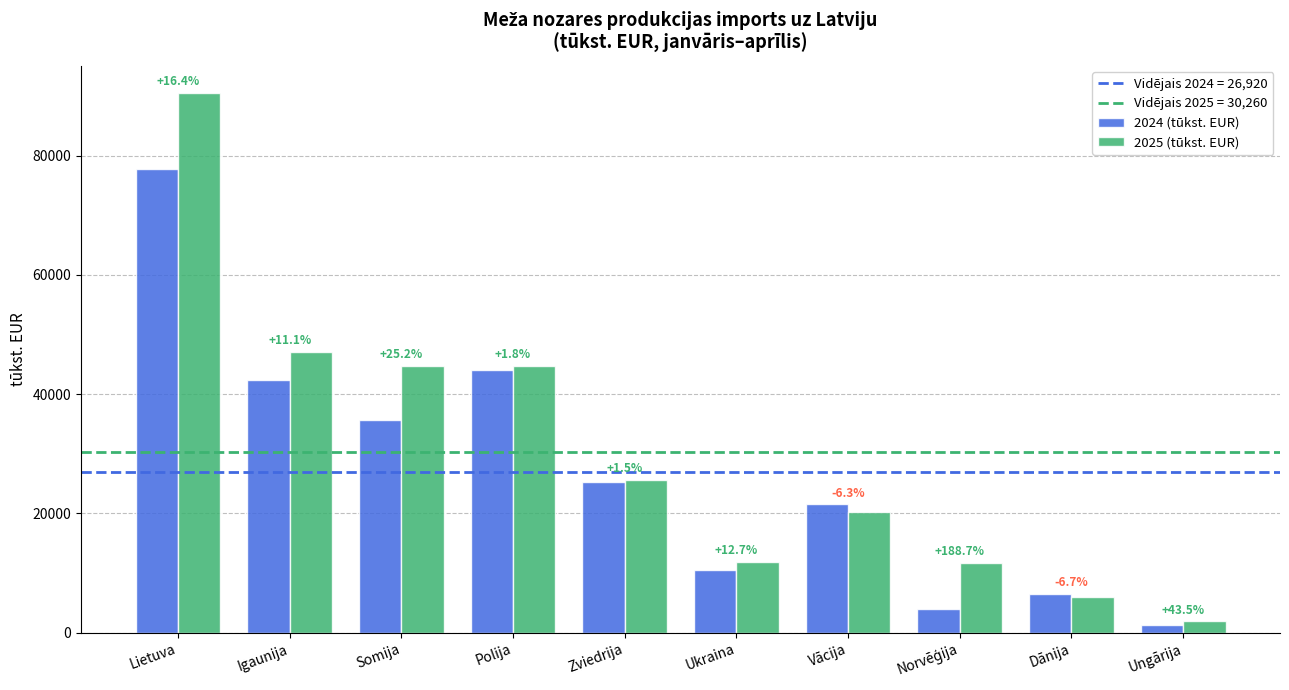

What is the difference between the second highest and second lowest values in the 2025 (tūkst. EUR) series?

41042.0